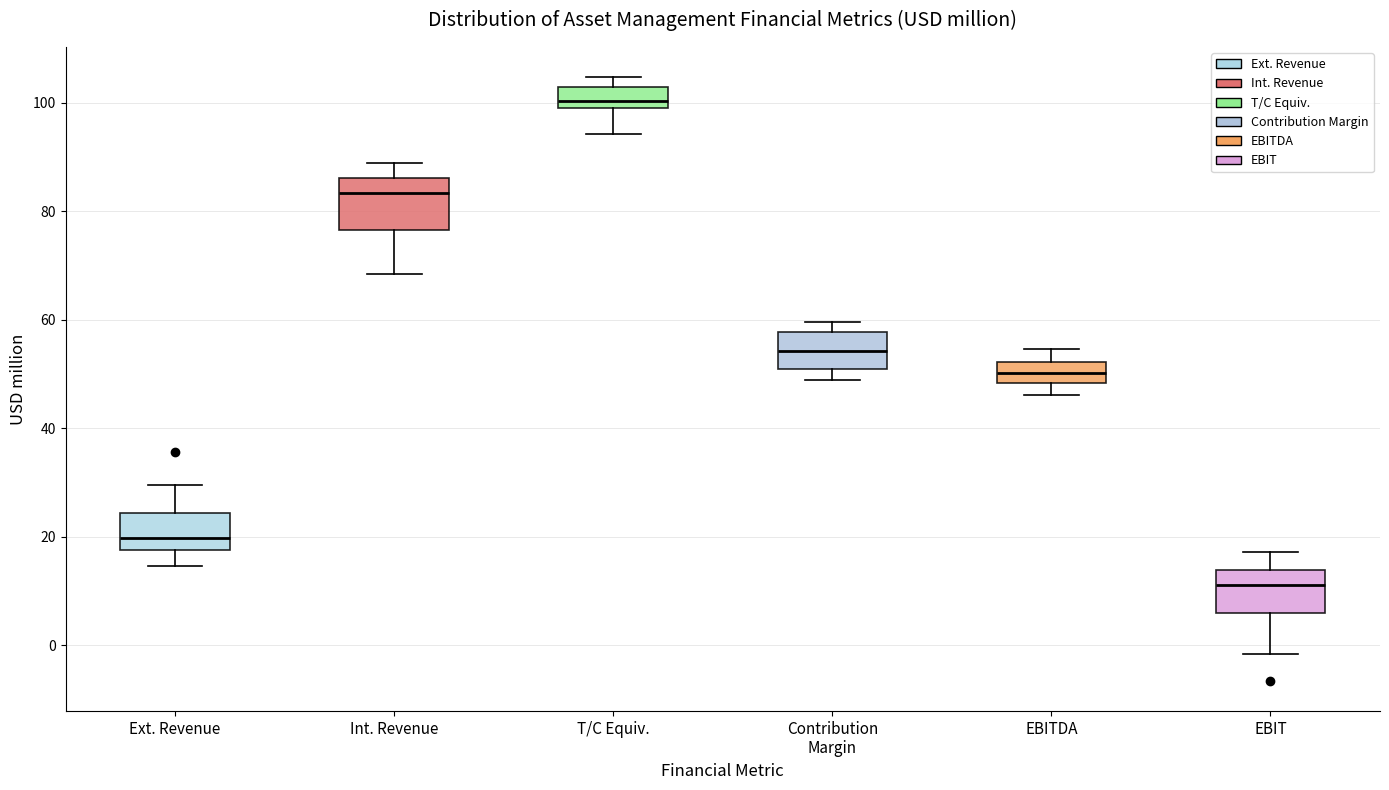

Reading left to right, transcribe this box plot: for each box, give where its median line is, the range the box spans, and where its two whiskers end, as read against the y-axis. The values are not printed on the chart, so give them approximately, as read against the axis.

Ext. Revenue: median 20, box 18 to 24, whiskers 14 to 30
Int. Revenue: median 84, box 76 to 86, whiskers 68 to 88
T/C Equiv.: median 100 (inside the box), box 100 to 102, whiskers 94 to 104
Contribution Margin: median 54, box 50 to 58, whiskers 48 to 60
EBITDA: median 50, box 48 to 52, whiskers 46 to 54
EBIT: median 12, box 6 to 14, whiskers -2 to 18